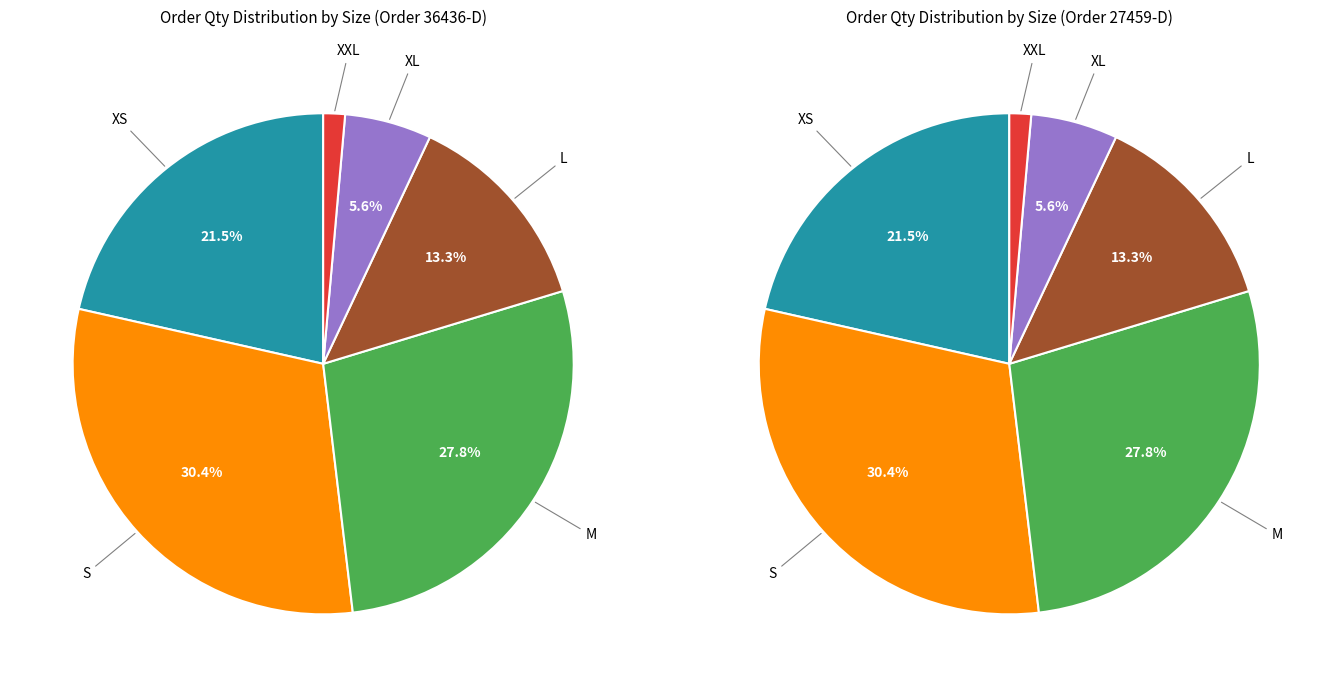

True or false: L accounts for 22% of the total.

False